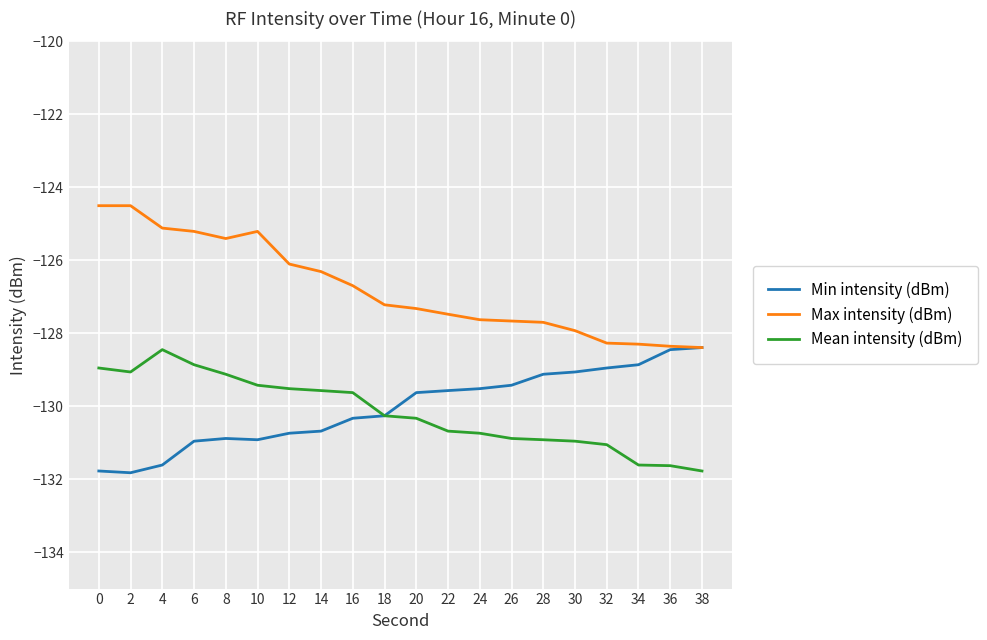

The value of Max intensity (dBm) at 32 is -66.1. True or false?

False